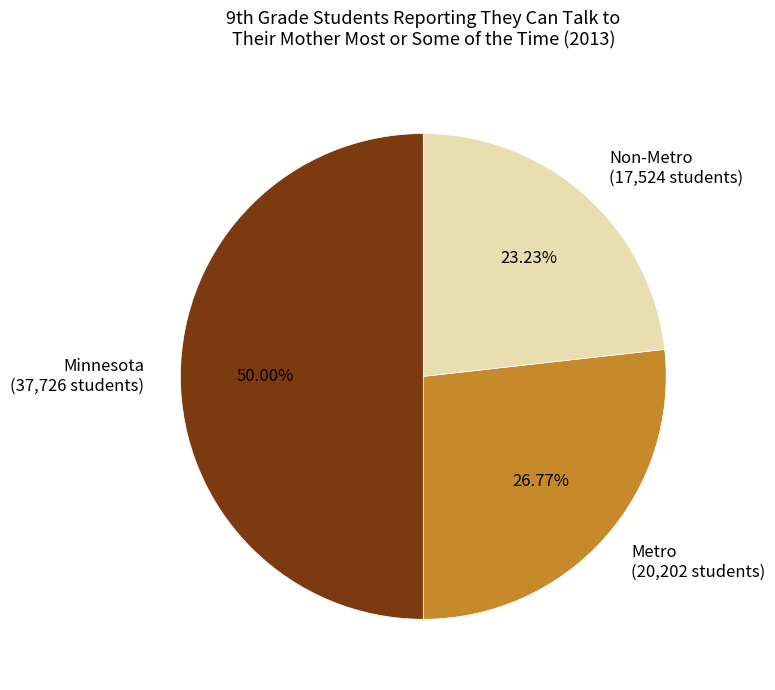

To the nearest percent, what is the average slice percentage?

33%